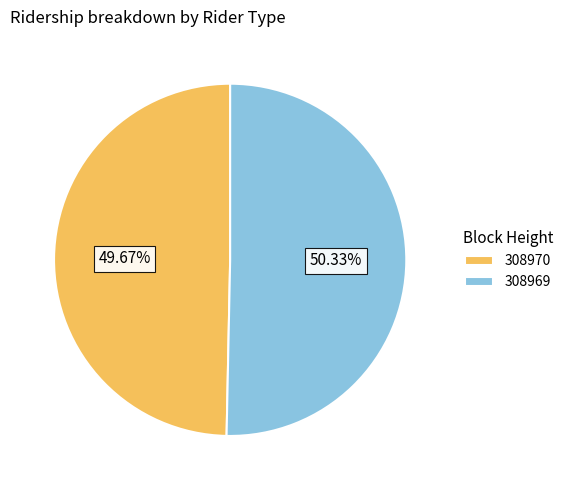

Do 308970 and 308969 together represent more than half of the pie?

Yes